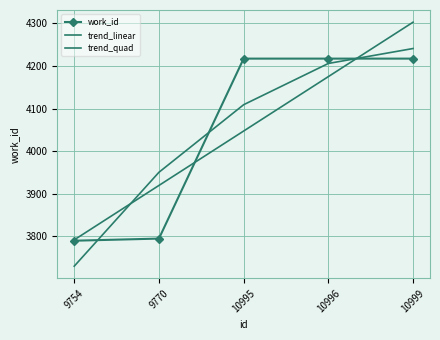

At how many categories does at least one series exceed 3979?

3